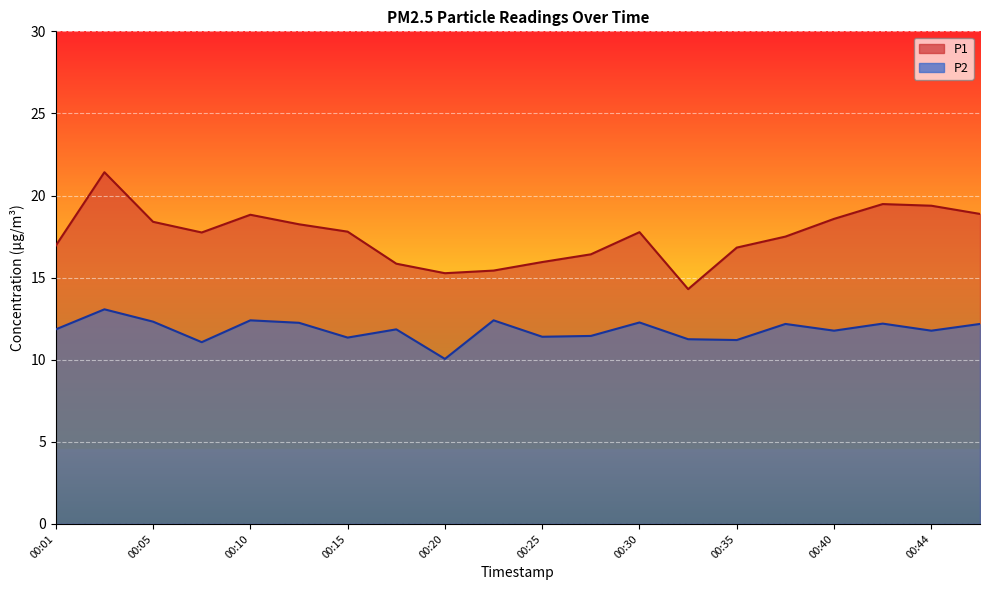

Which series changed the most between 00:03 and 00:15?

P1